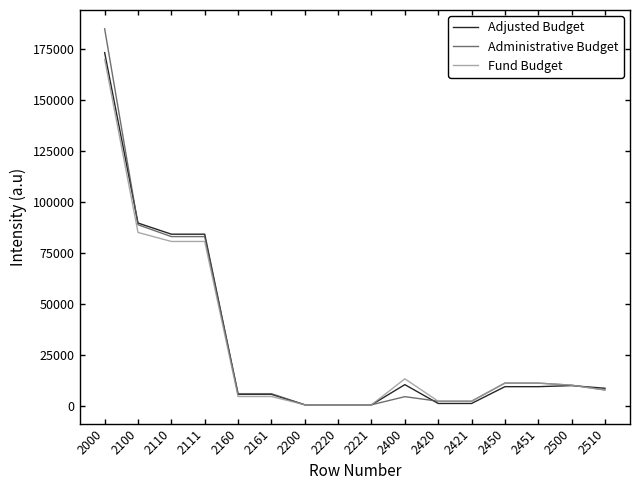

How many series are shown in this chart?

3